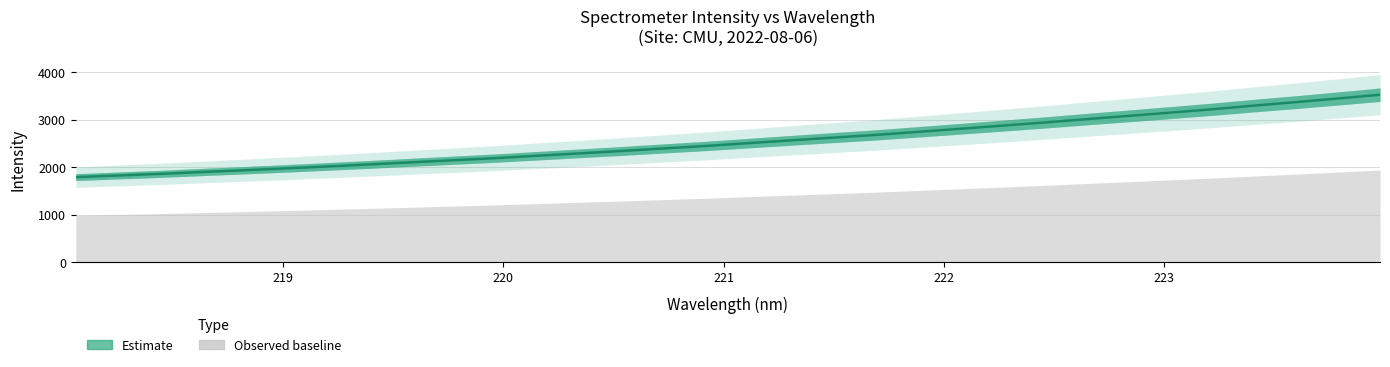

Where does the data first go above 2510?

221.1174